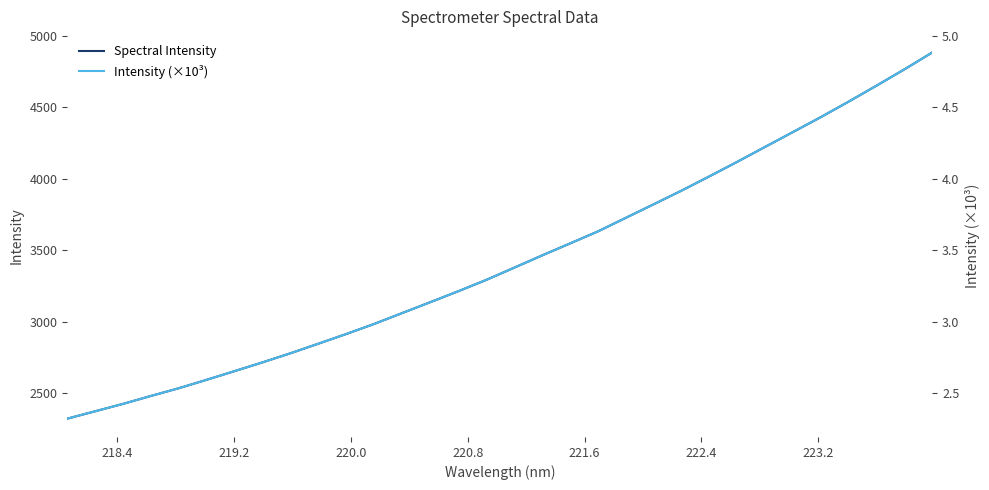

What is the minimum value for Spectral Intensity?

2321.8